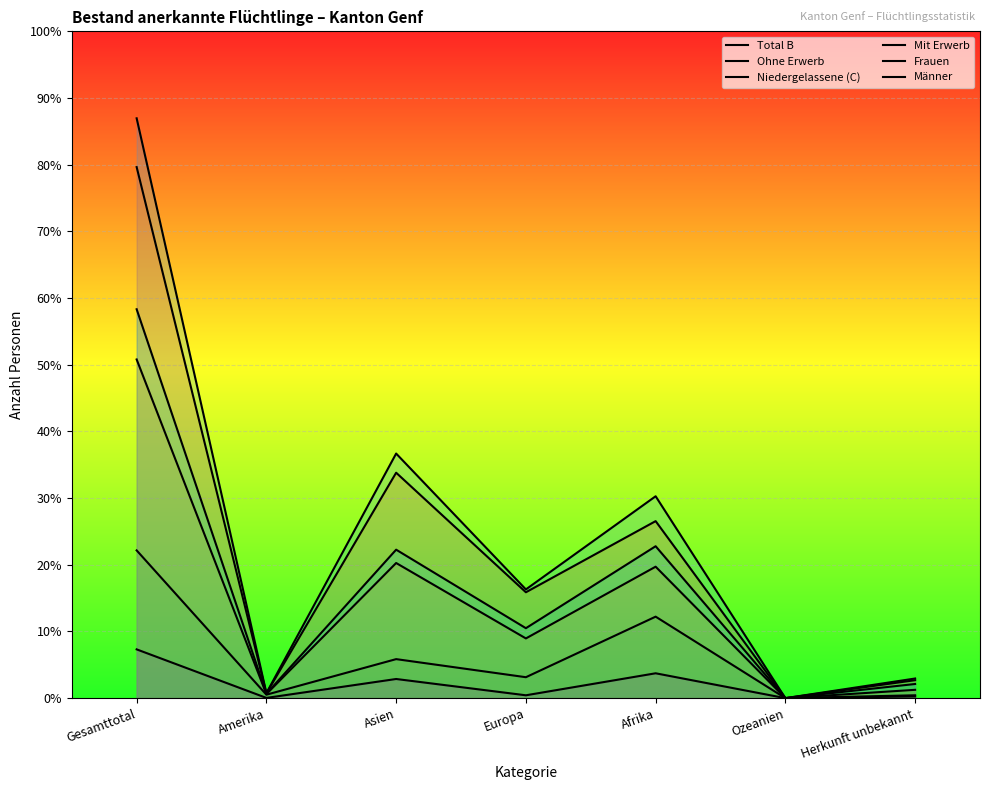

What is the total value across all series at Amerika?

184